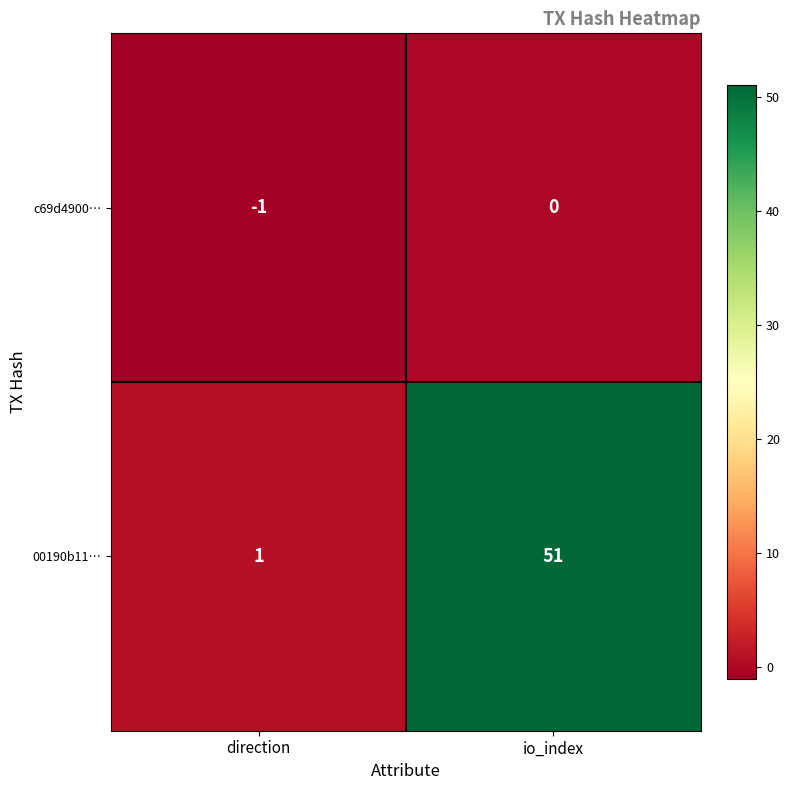

Which label corresponds to the largest value in the chart?

io_index